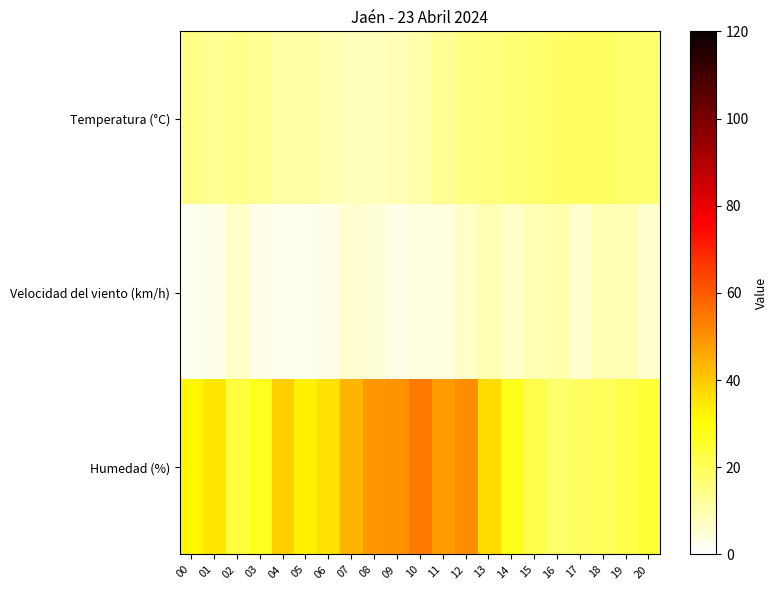

What is the greatest value displayed?

54.0